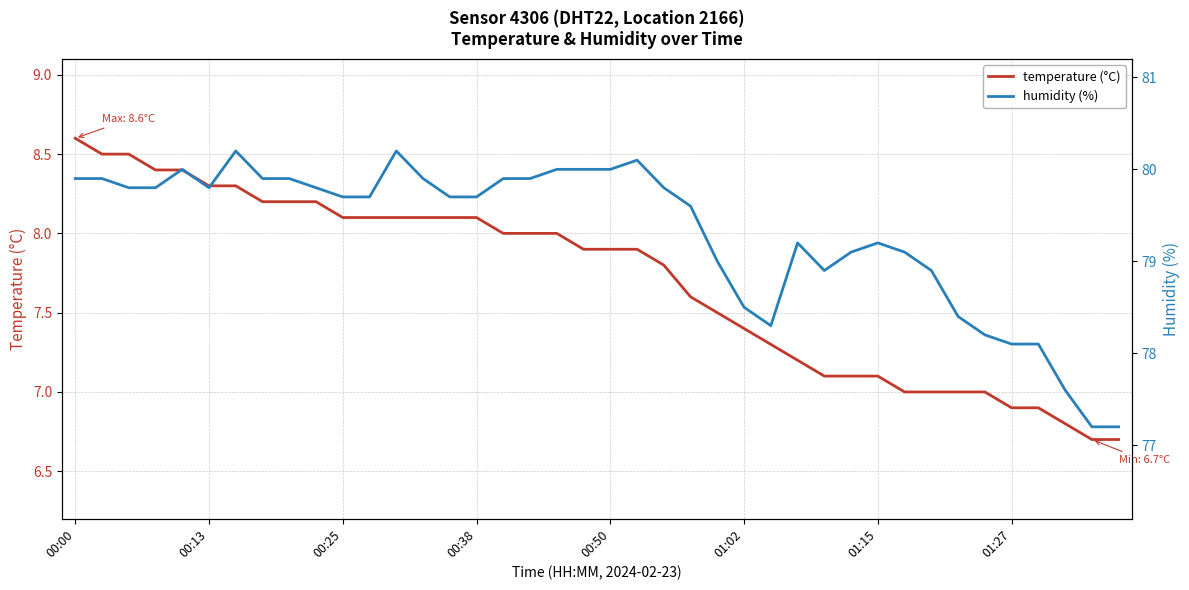

What is the minimum value shown in the chart?

6.7